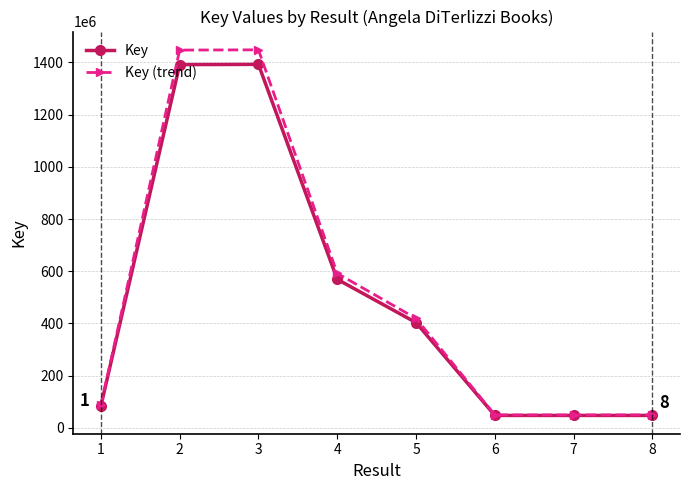

Which series changed the most between 4 and 7?

Key (trend)